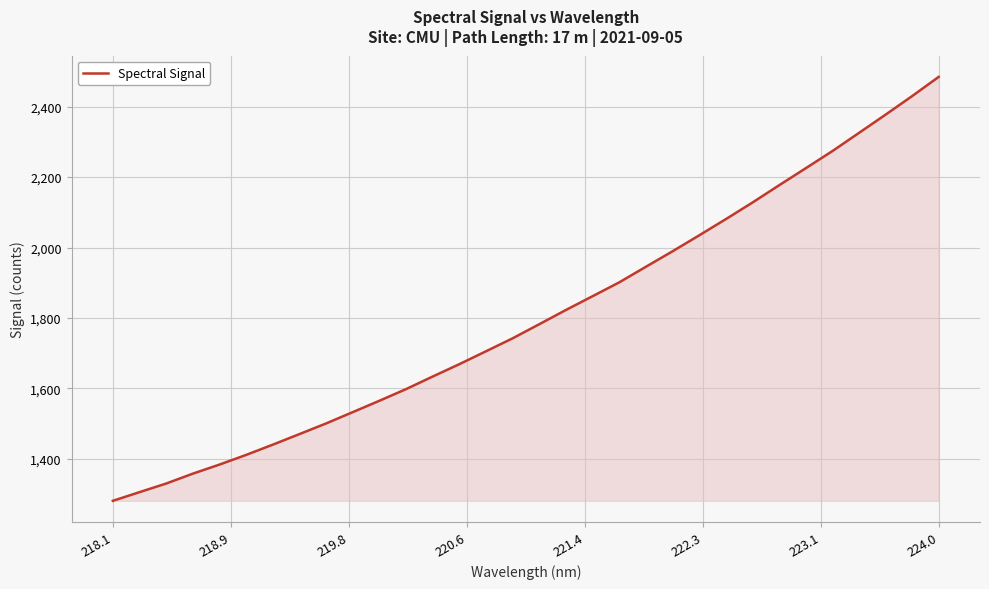

Reading right to left, what are all the values shown in this chart?

2484.7	2430.1	2377.2	2325.4	2273.7	2225.0	2176.7	2127.7	2080.6	2034.5	1989.3	1945.4	1901.1	1861.8	1822.7	1782.3	1742.2	1705.4	1668.8	1633.7	1598.0	1564.9	1532.6	1500.4	1470.1	1440.1	1411.0	1383.6	1357.7	1329.6	1305.2	1280.6